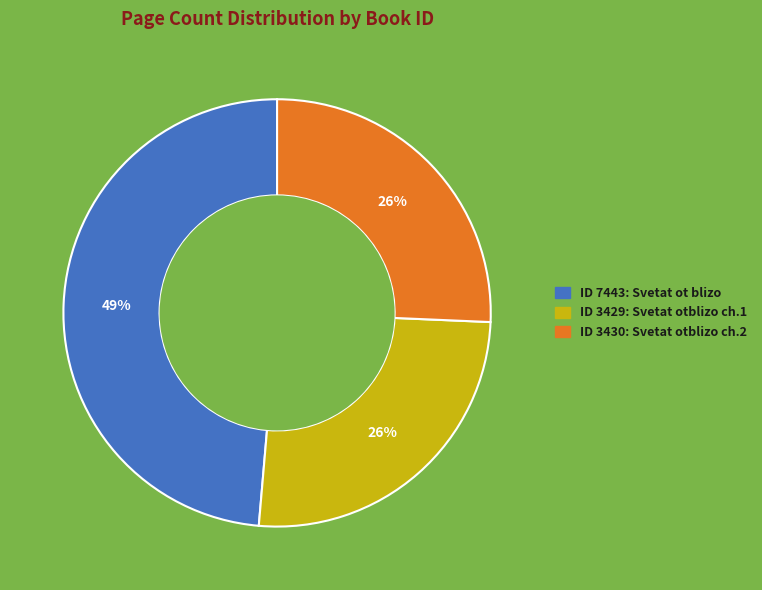

Is there any slice that represents more than half of the pie?

No